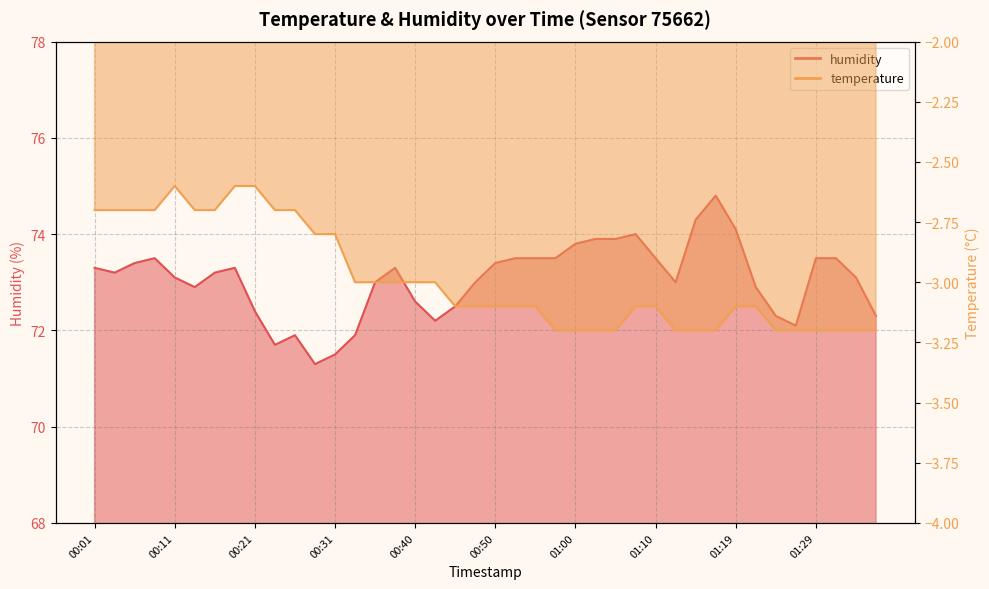

How many values in the humidity series exceed 73?

23